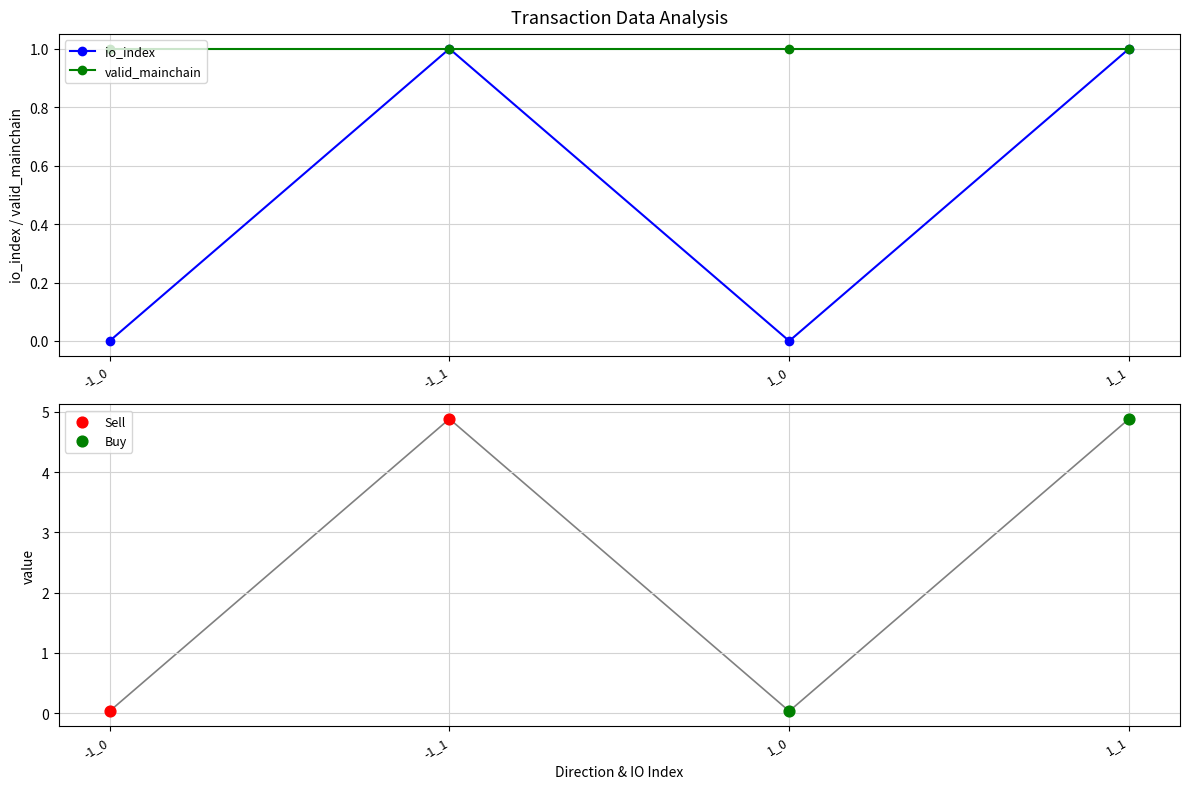

At how many categories does at least one series exceed 0?

4